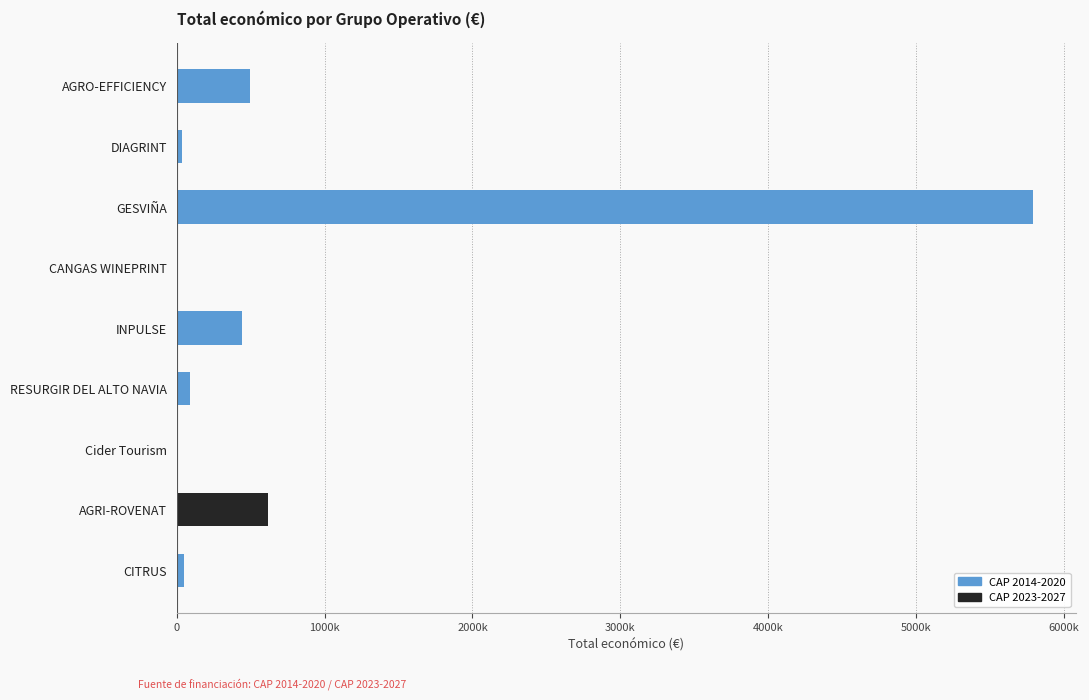

The value at GESVIÑA is 3850307. True or false?

False